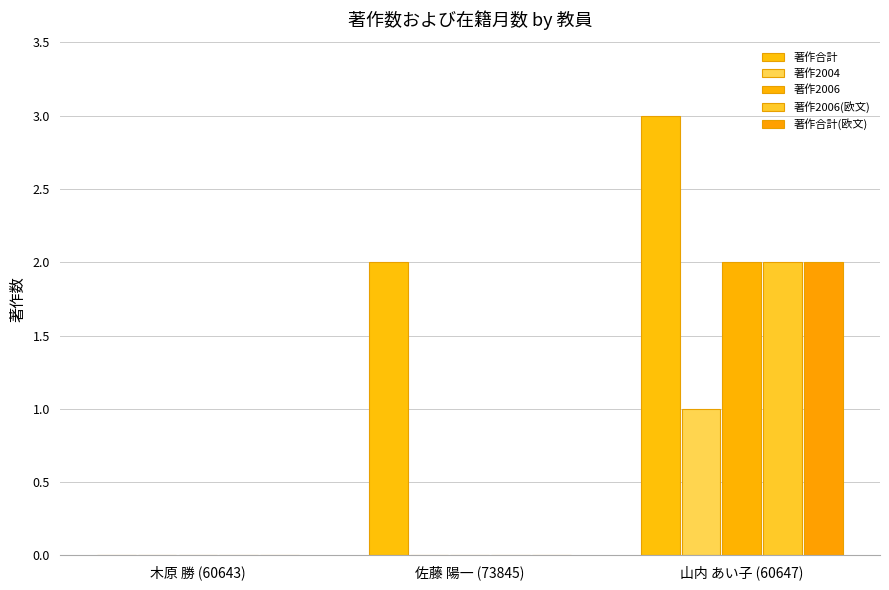

What is the maximum value for 著作合計?

3